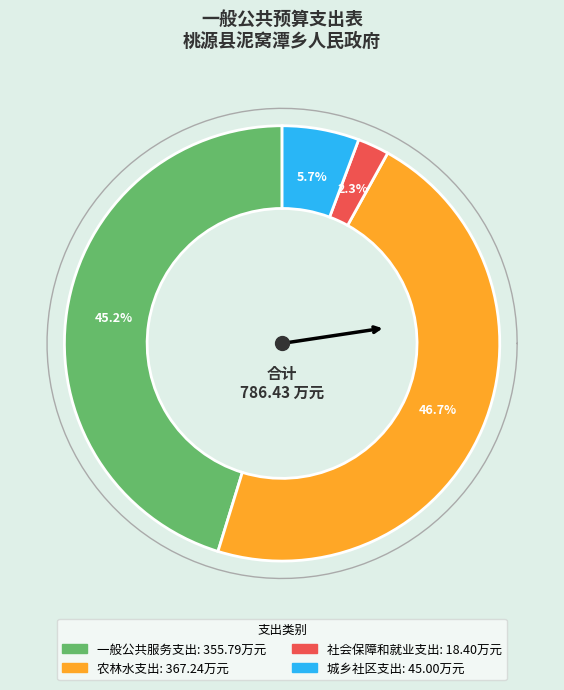

True or false: 城乡社区支出 accounts for 6% of the total.

True